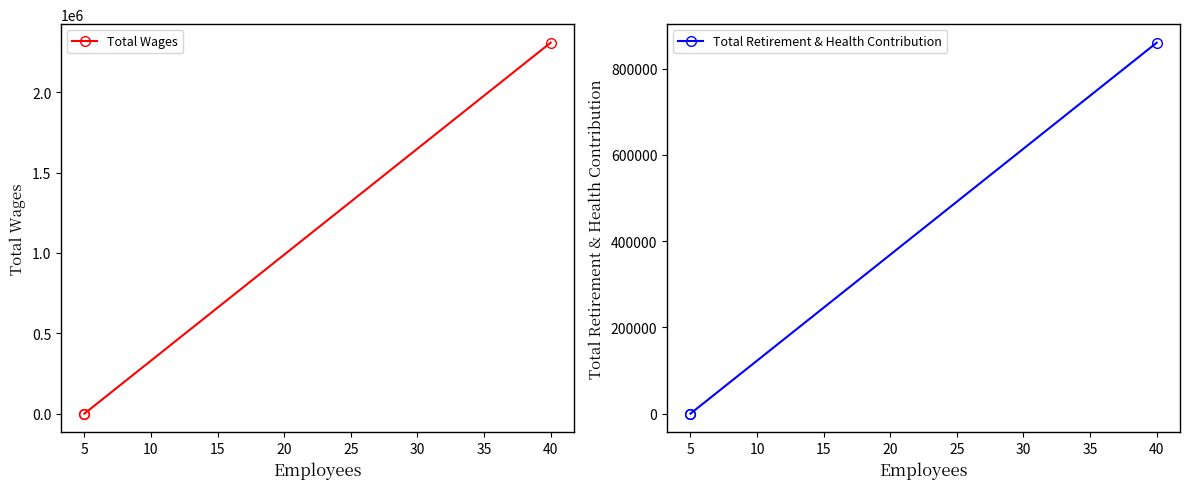

What is the approximate value of Total Retirement & Health Contribution at 0?

859812